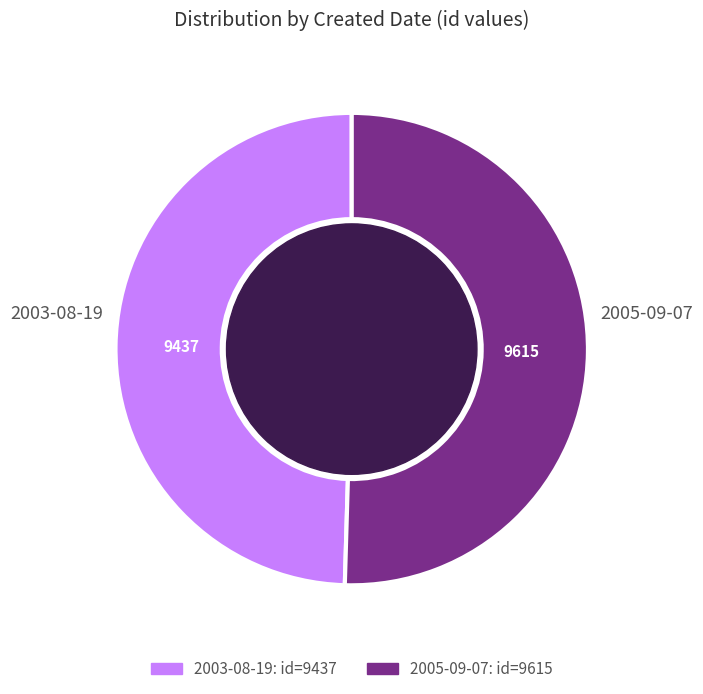

What is the ratio of the value at 2005-09-07 to the value at 2003-08-19?

1.0